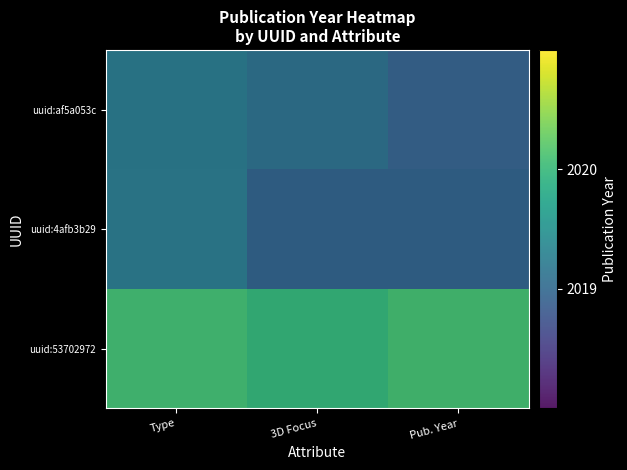

What is the sum of the uuid:4afb3b29 values at 3D Focus and Type?

4038.2